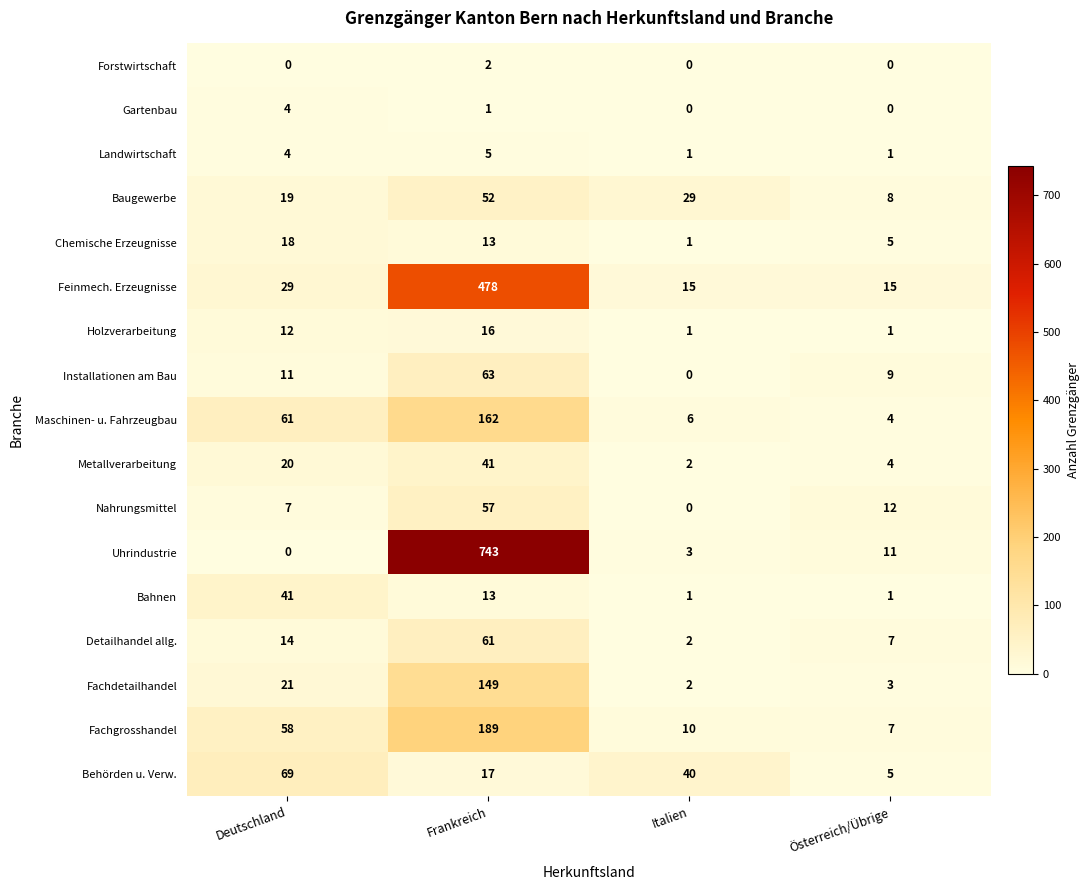

What is the total value across all series at Deutschland?

388